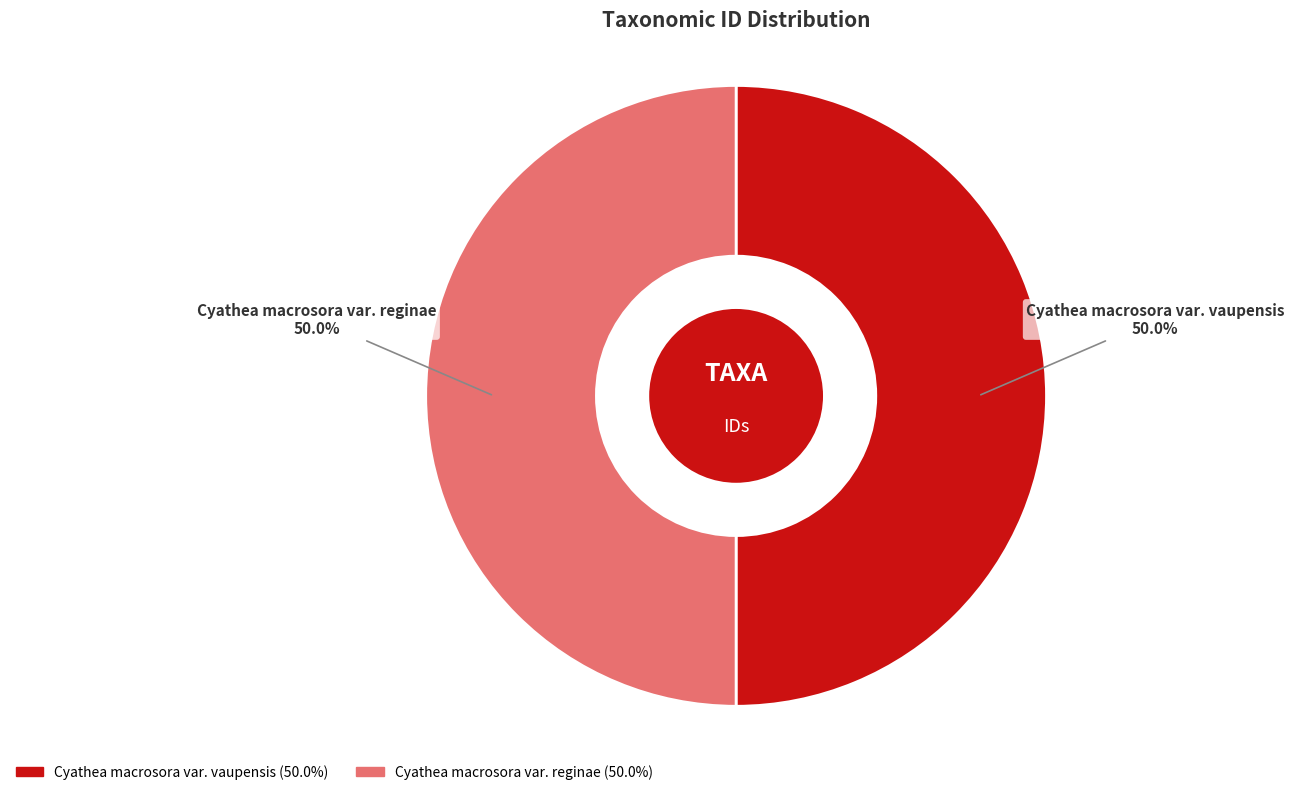

What is the ratio of the value at Cyathea macrosora var. vaupensis to the value at Cyathea macrosora var. reginae?

1.0